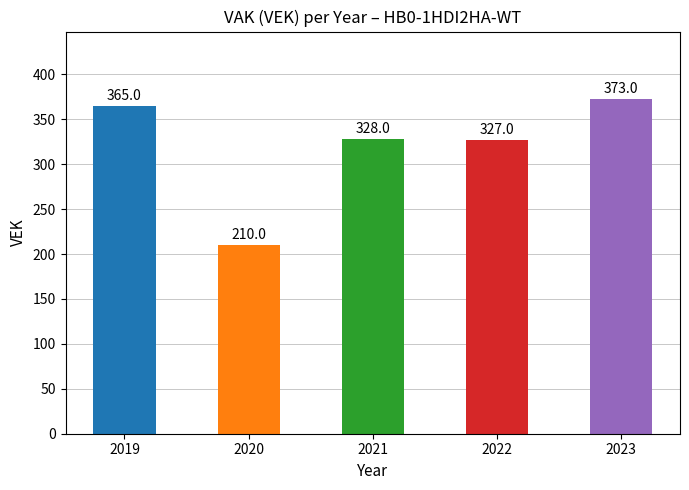

What is the sum of the values at 2020 and 2019?

575